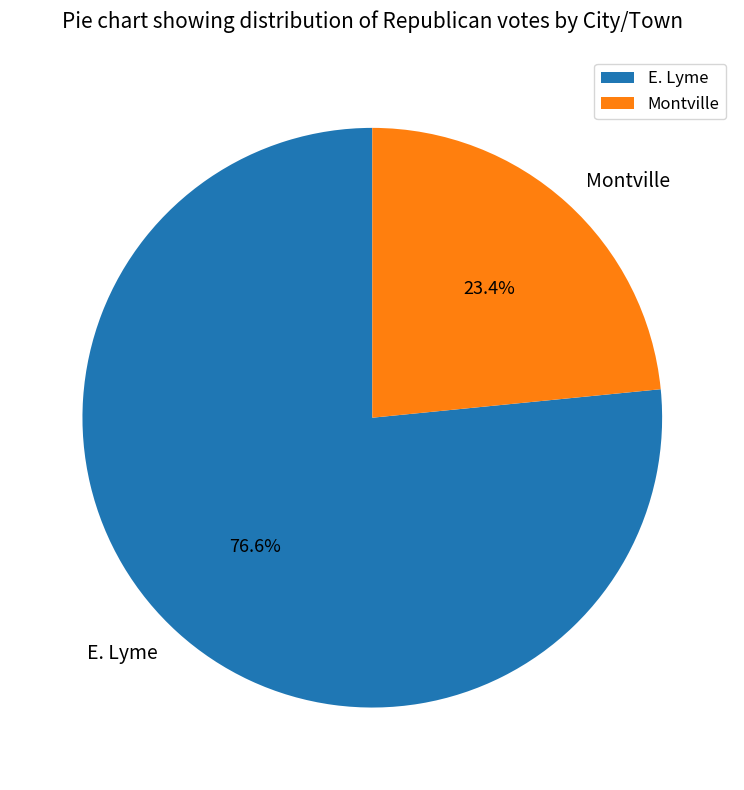

To the nearest percent, what portion does Montville represent?

23%